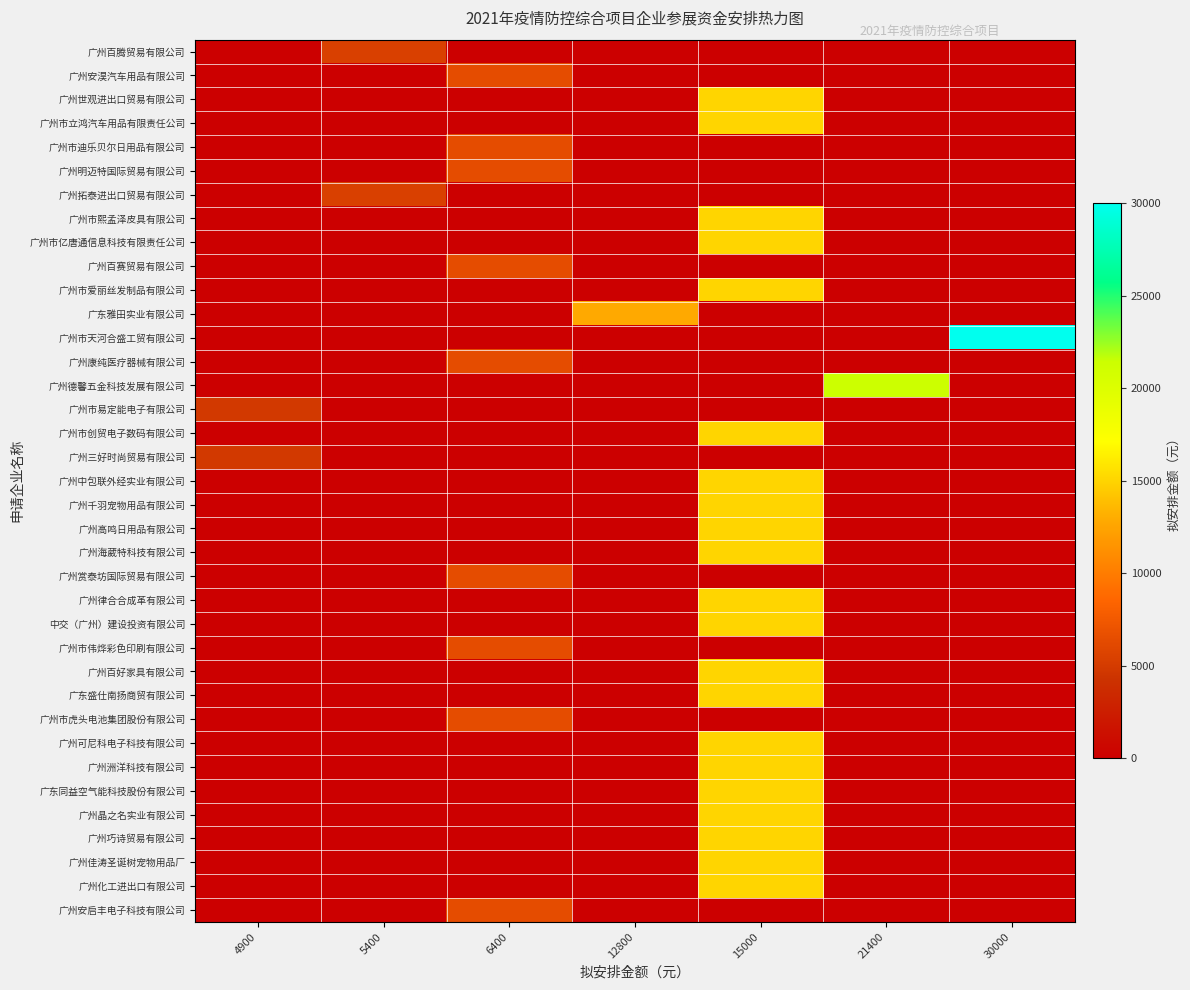

What is the difference between the highest and lowest values at 30000?

30000